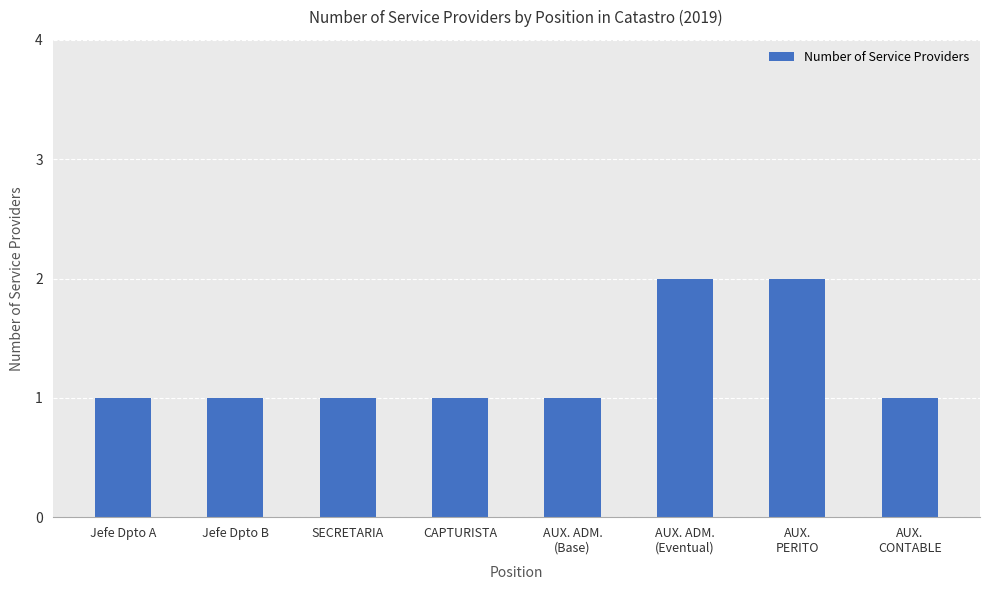

Approximately how many times larger is the value at CAPTURISTA compared to Jefe Dpto A?

1.0